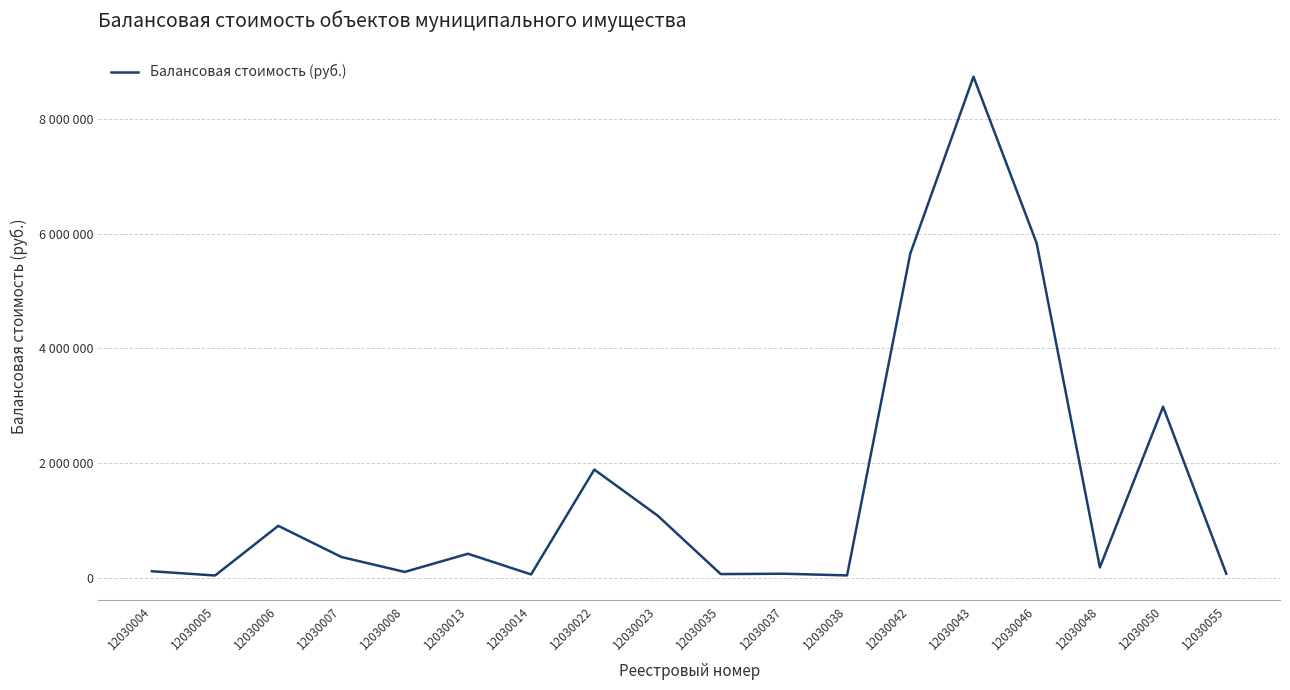

List the labels in order of value, largest first.

12030043, 12030046, 12030042, 12030050, 12030022, 12030023, 12030006, 12030013, 12030007, 12030048, 12030004, 12030008, 12030037, 12030055, 12030035, 12030014, 12030038, 12030005